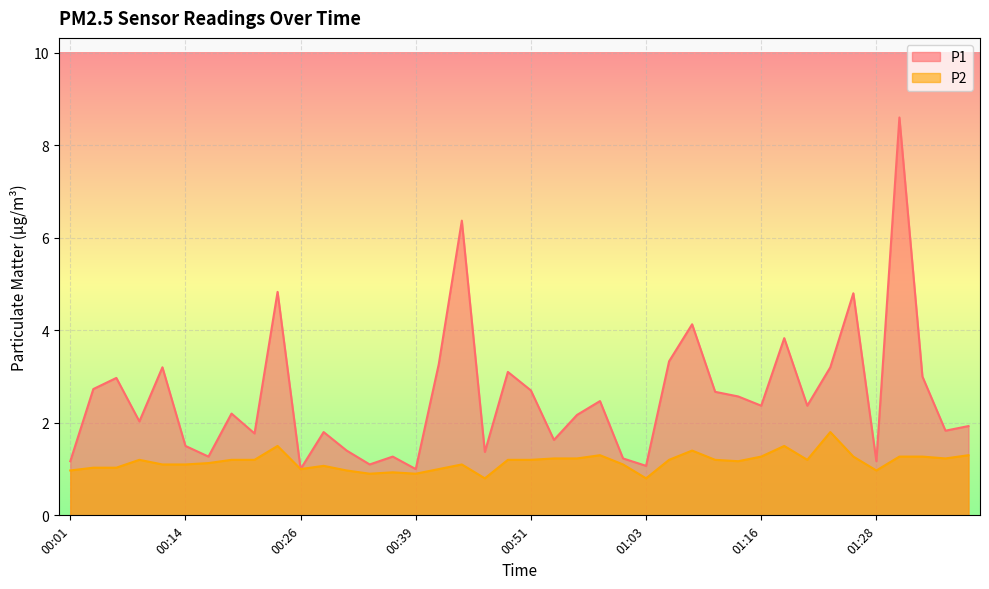

How many values in the P1 series exceed 2?

23